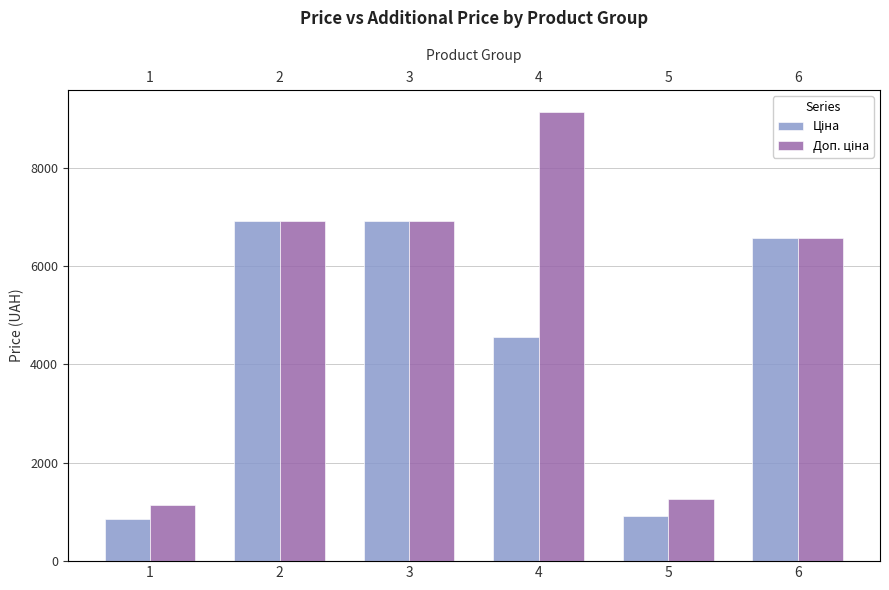

Where is Ціна nearest to the value 3887?

4